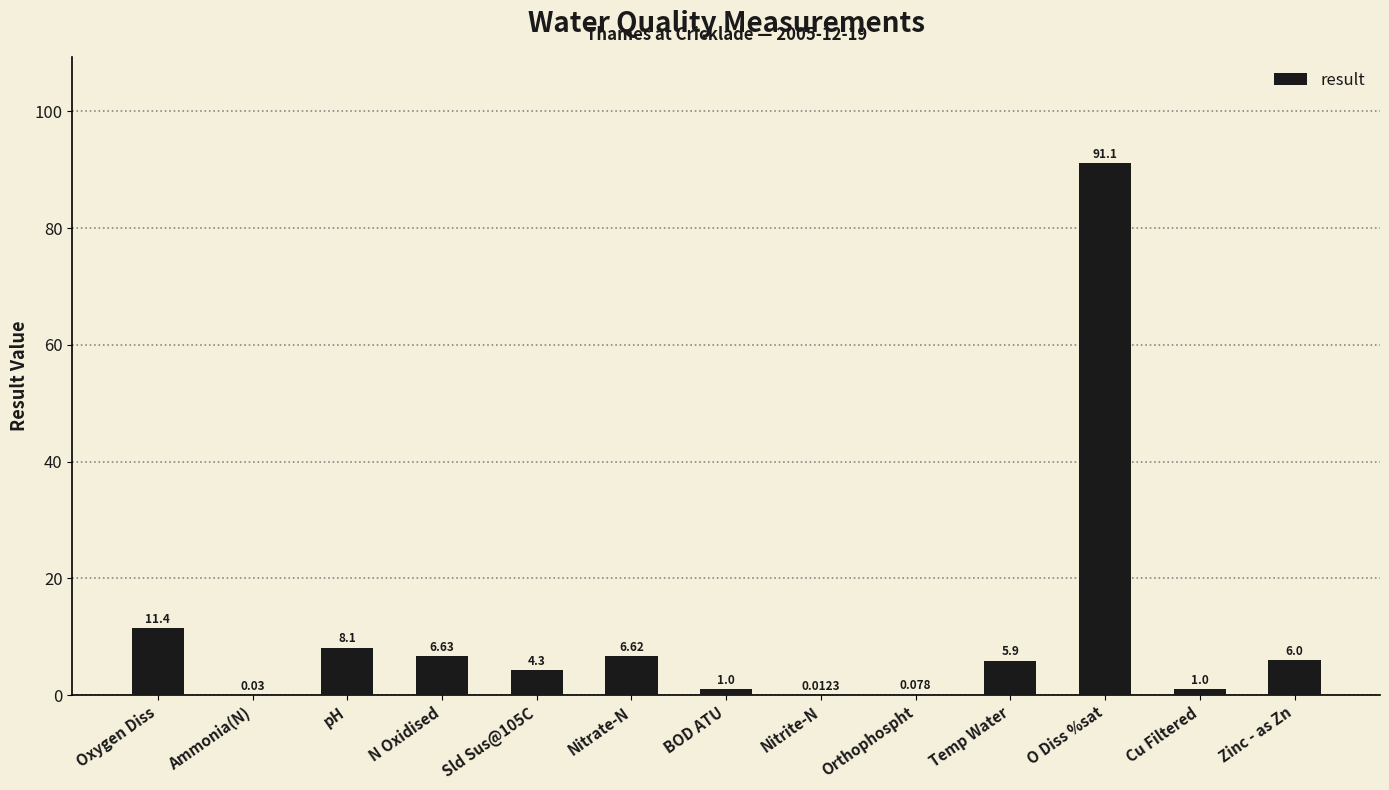

Which label corresponds to the largest value in the chart?

O Diss %sat